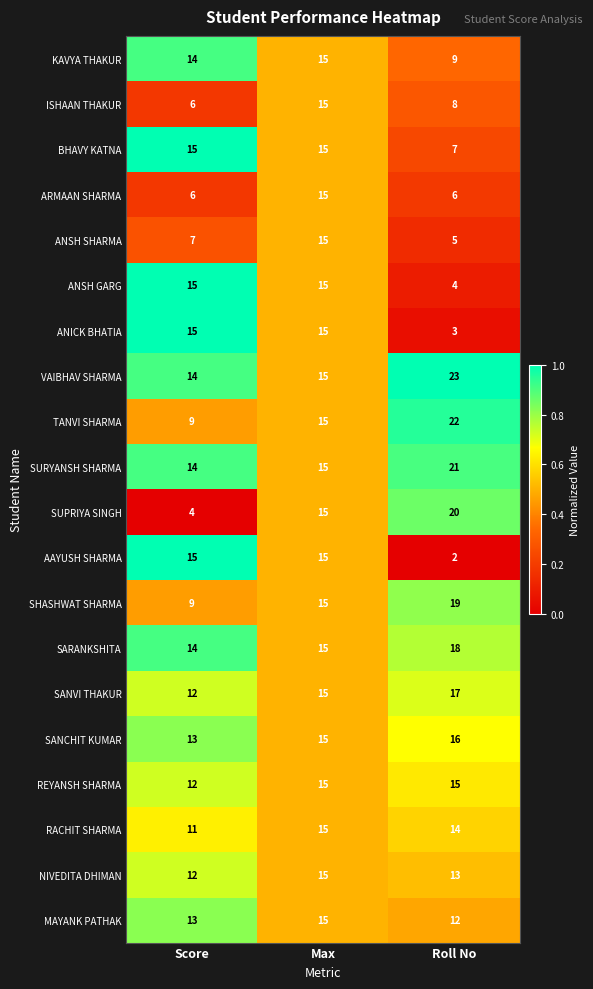

At which category does the chart reach its peak across all series?

Roll No